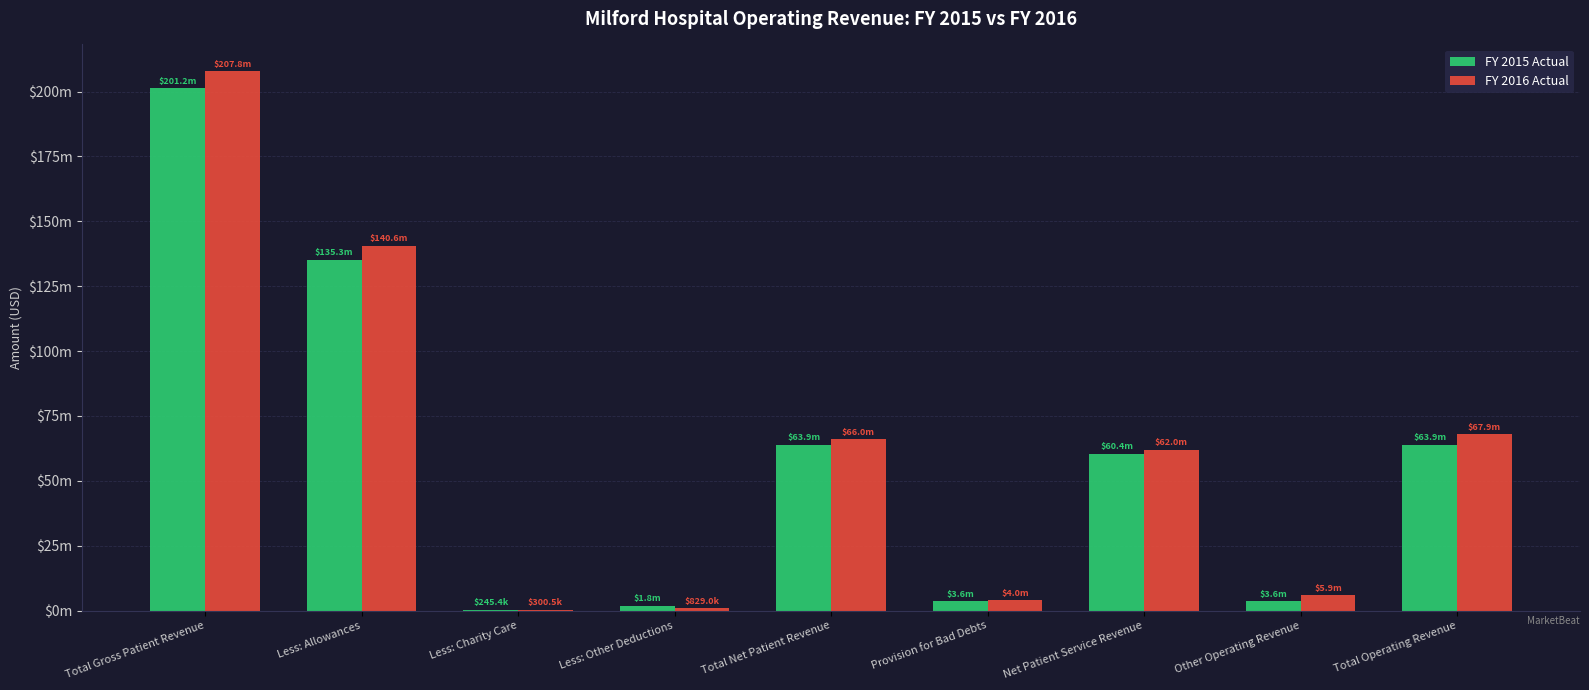

What are all the series names shown in the legend?

FY 2015 Actual, FY 2016 Actual